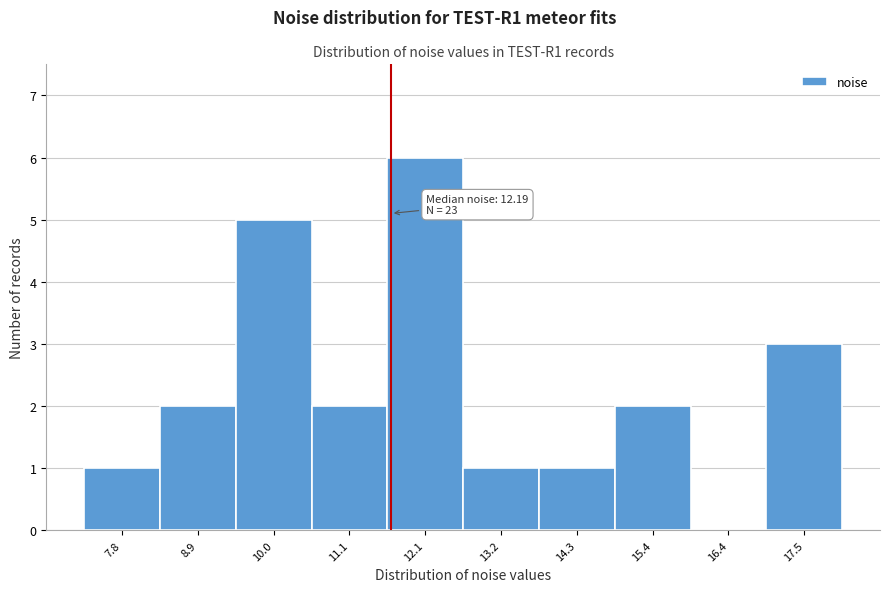

Reading left to right, what are all the values shown in this chart?

7.8=1	8.9=2	10.0=5	11.1=2	12.1=6	13.2=1	14.3=1	15.4=2	16.4=0	17.5=3